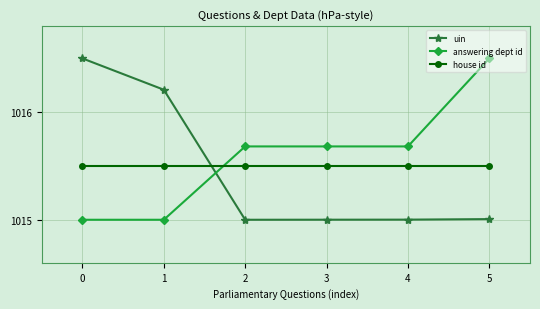

Which series has the largest total across all categories?

answering dept id